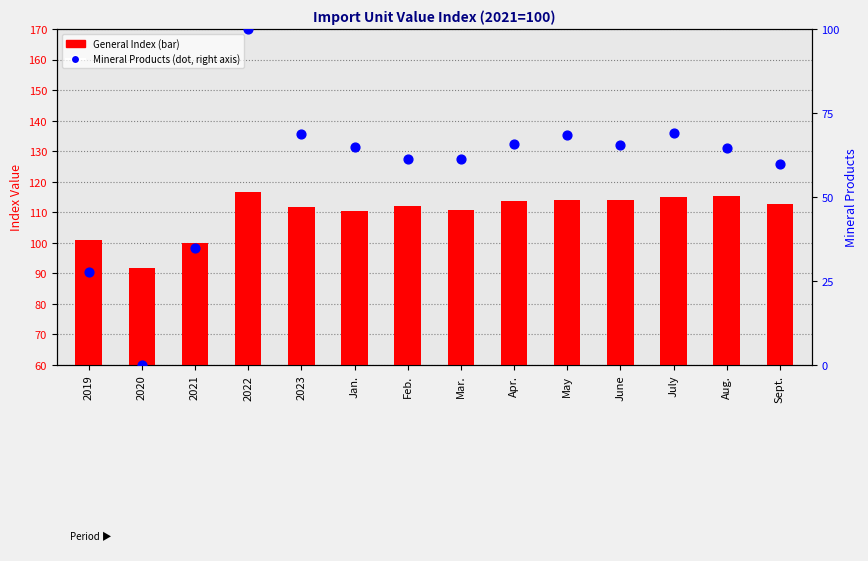

Which series contains the lowest Y value?

Mineral Products